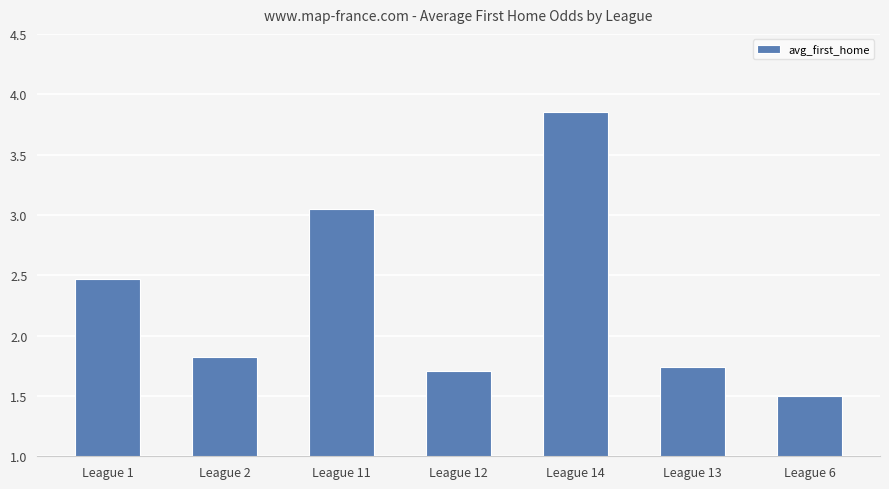

The chart shows a value of 4.1 at League 11. True or false?

False